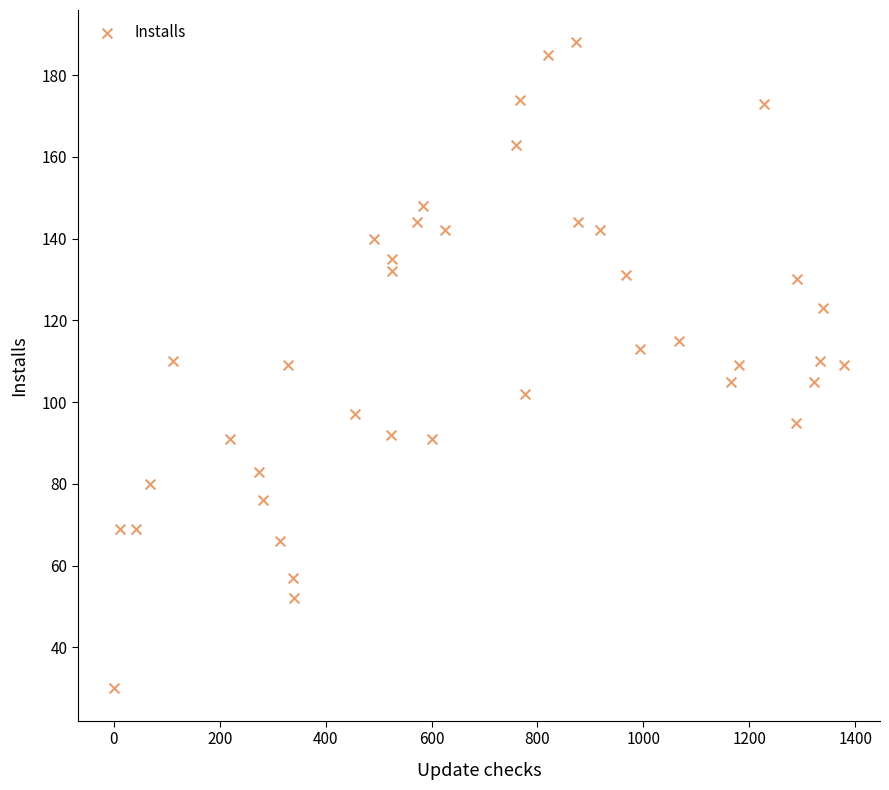

What is the range of Y values (max minus min)?

158